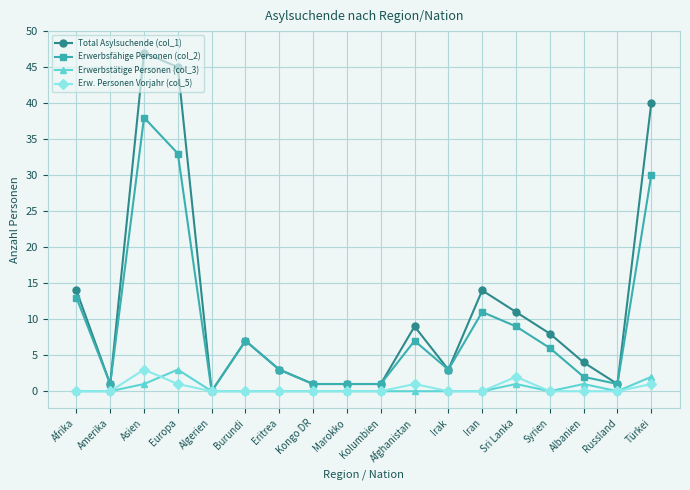

Reading right to left, list all the values displayed in this chart.

Total Asylsuchende (col_1): Türkei=40	Russland=1	Albanien=4	Syrien=8	Sri Lanka=11	Iran=14	Irak=3	Afghanistan=9	Kolumbien=1	Marokko=1	Kongo DR=1	Eritrea=3	Burundi=7	Algerien=0	Europa=45	Asien=47	Amerika=1	Afrika=14
Erwerbsfähige Personen (col_2): Türkei=30	Russland=1	Albanien=2	Syrien=6	Sri Lanka=9	Iran=11	Irak=3	Afghanistan=7	Kolumbien=1	Marokko=1	Kongo DR=1	Eritrea=3	Burundi=7	Algerien=0	Europa=33	Asien=38	Amerika=1	Afrika=13
Erwerbstätige Personen (col_3): Türkei=2	Russland=0	Albanien=1	Syrien=0	Sri Lanka=1	Iran=0	Irak=0	Afghanistan=0	Kolumbien=0	Marokko=0	Kongo DR=0	Eritrea=0	Burundi=0	Algerien=0	Europa=3	Asien=1	Amerika=0	Afrika=0
Erw. Personen Vorjahr (col_5): Türkei=1	Russland=0	Albanien=0	Syrien=0	Sri Lanka=2	Iran=0	Irak=0	Afghanistan=1	Kolumbien=0	Marokko=0	Kongo DR=0	Eritrea=0	Burundi=0	Algerien=0	Europa=1	Asien=3	Amerika=0	Afrika=0